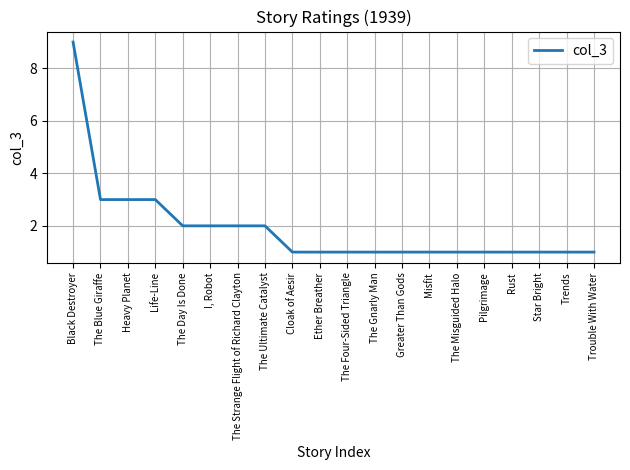

What is the greatest value displayed?

9